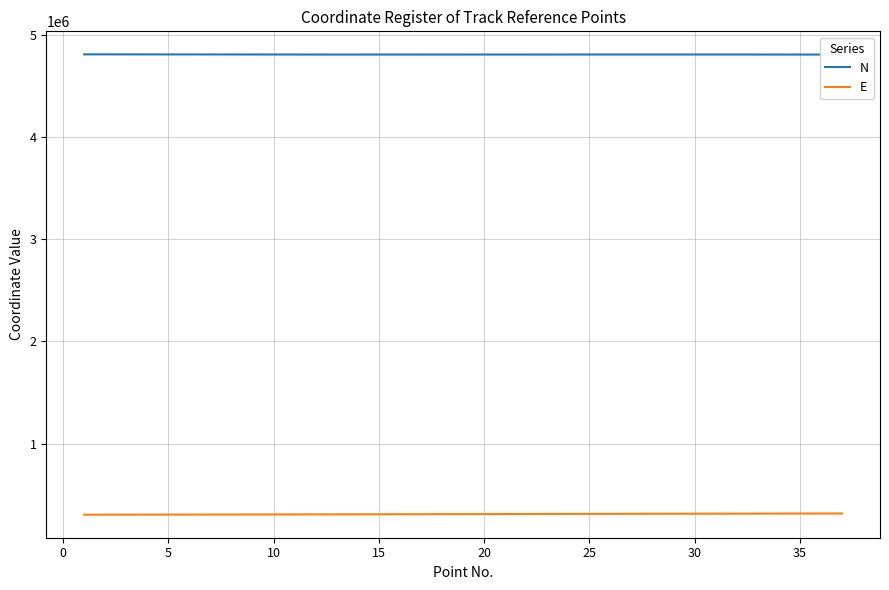

How many lines are shown in the chart?

2